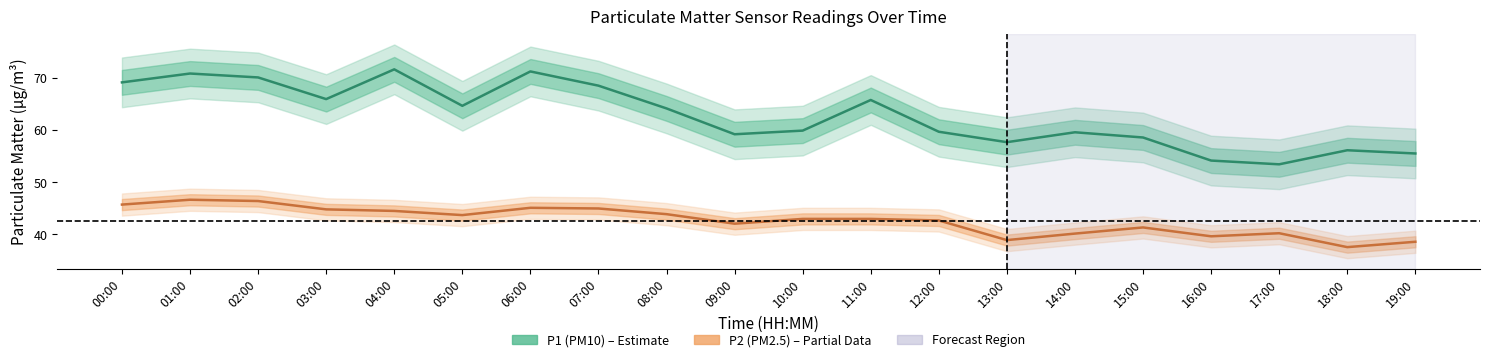

The value of P1 (PM10) at 09:00 is 59.2. True or false?

True